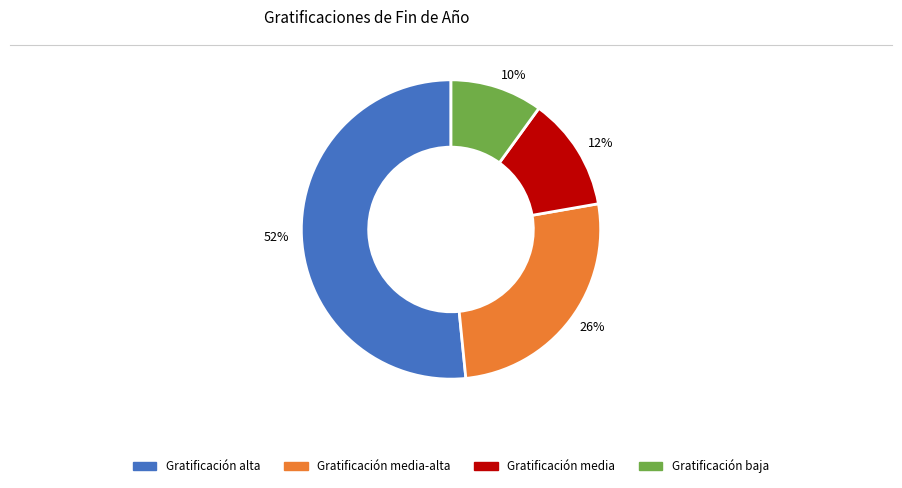

To the nearest percent, what is the difference between the largest and smallest slice percentages?

42%